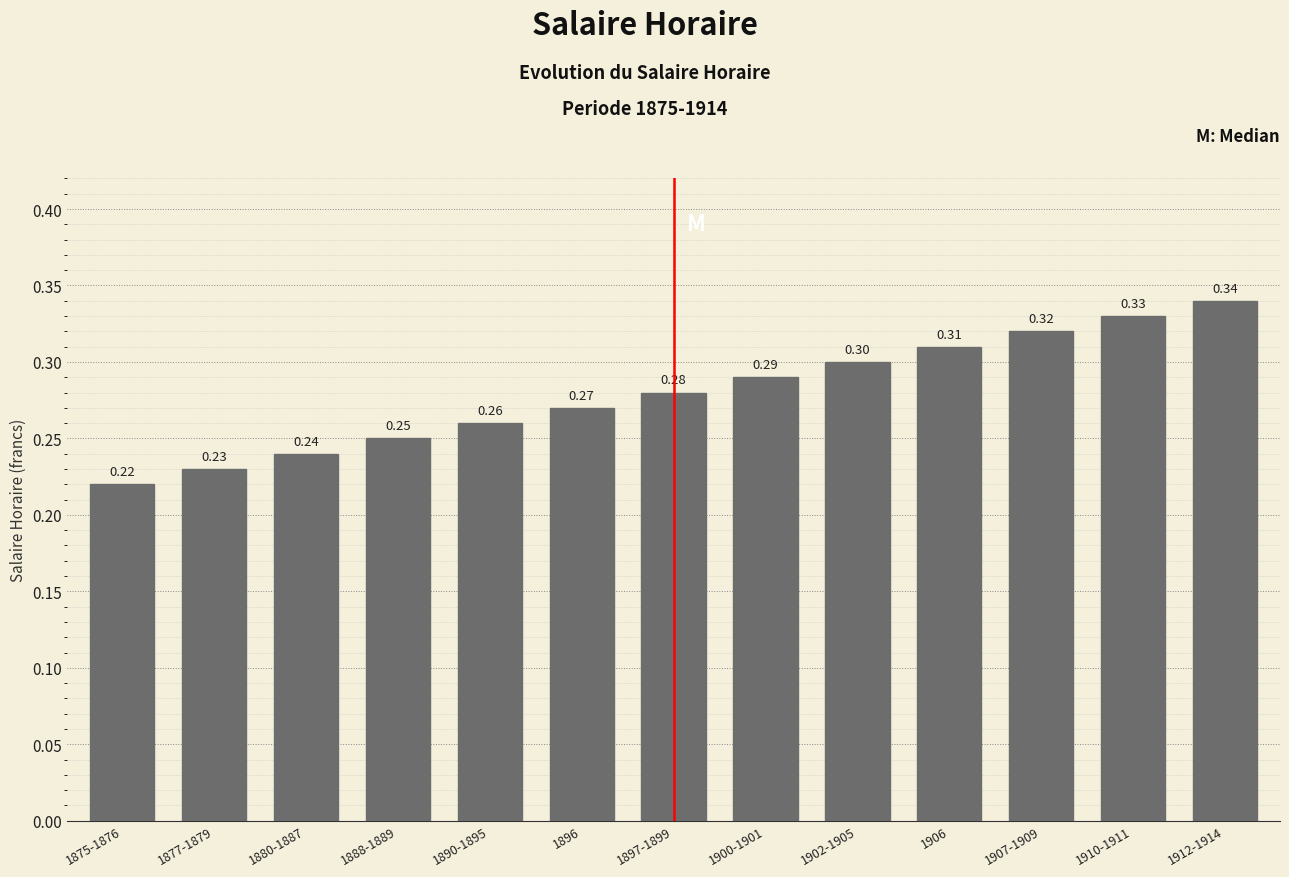

What is the average value?

0.3